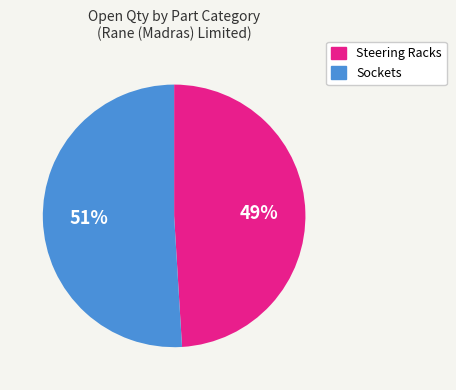

Does any single category account for the majority?

Yes